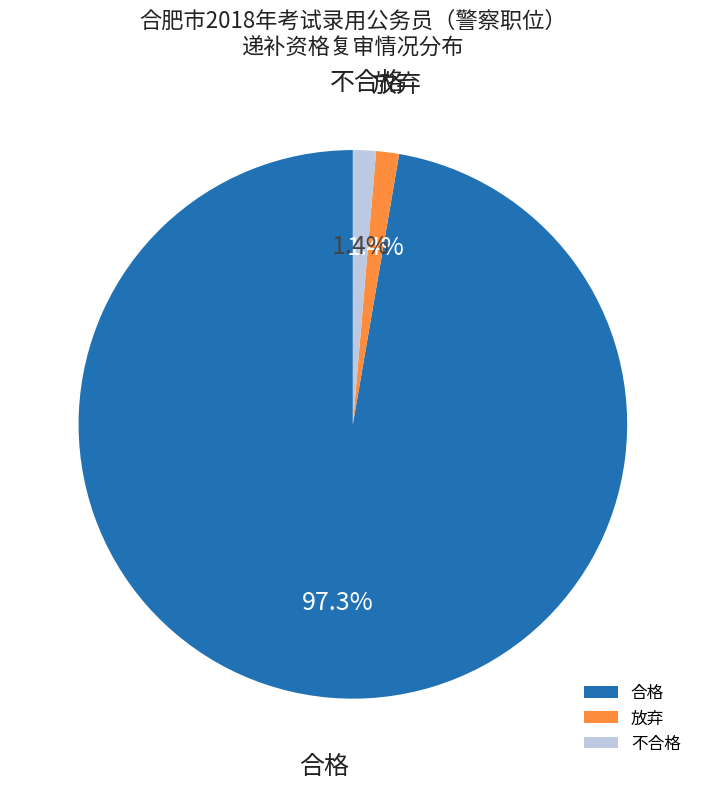

To the nearest percent, what percentage of the pie is 放弃?

1%